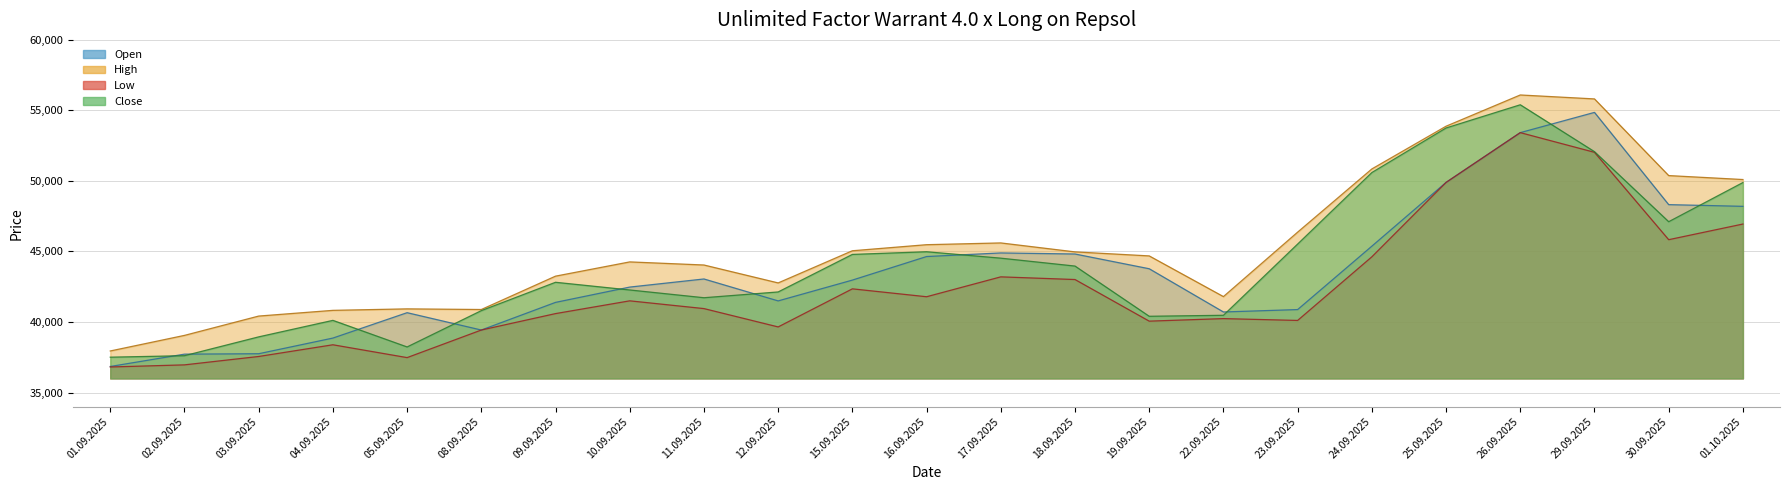

At which category does the chart reach its minimum across all series?

01.09.2025